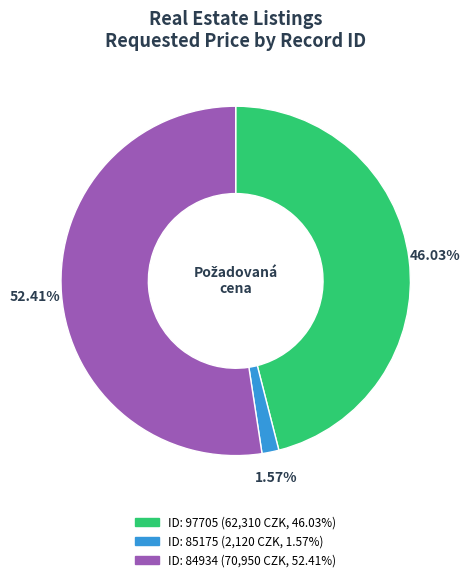

Is there any slice that represents more than half of the pie?

Yes